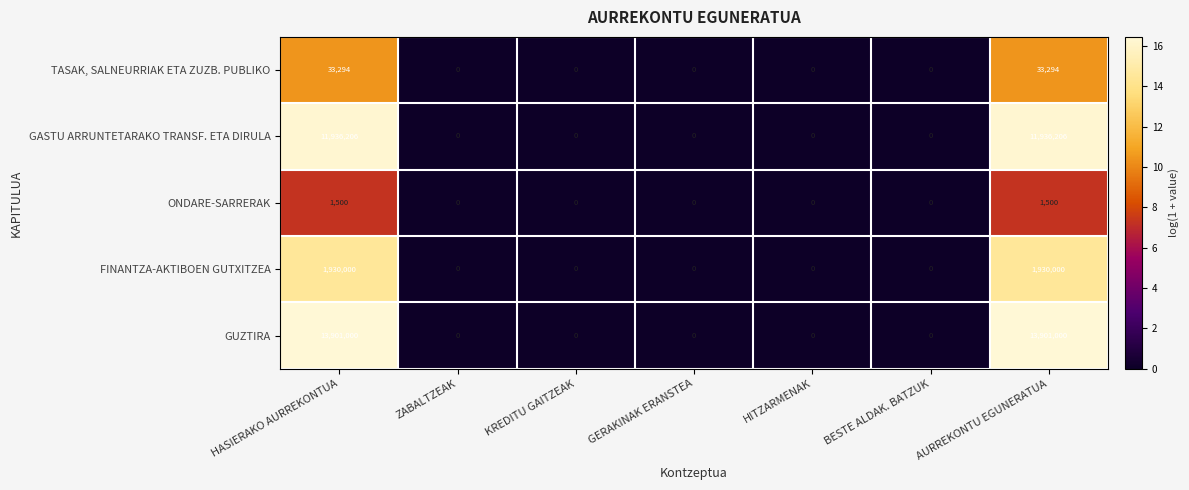

Is the value of GUZTIRA at AURREKONTU EGUNERATUA greater than the value of ONDARE-SARRERAK at KREDITU GAITZEAK?

Yes